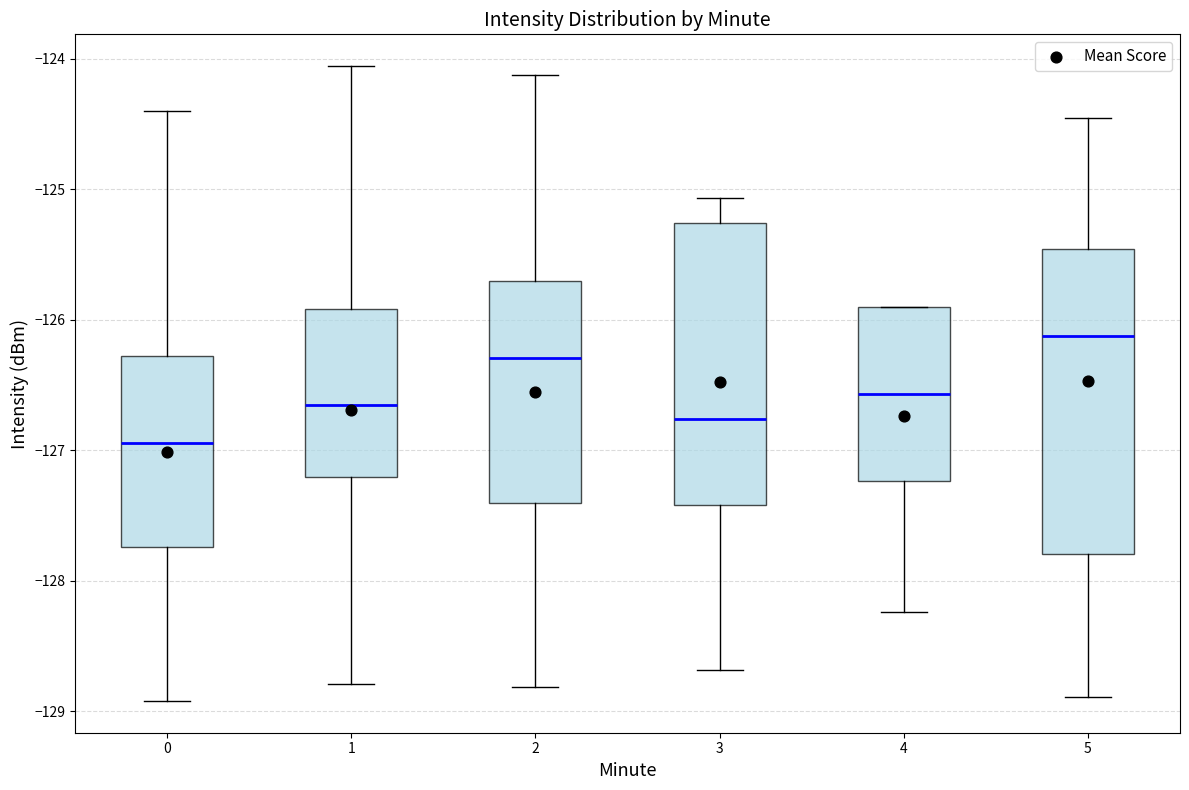

Reading left to right, transcribe this box plot: for each box, give where its median line is, the range the box spans, and where its two whiskers end, as read against the y-axis. The values are not printed on the chart, so give them approximately, as read against the axis.

0: median -126.9, box -127.7 to -126.3, whiskers -128.9 to -124.4
1: median -126.7, box -127.2 to -125.9, whiskers -128.8 to -124.1
2: median -126.3, box -127.4 to -125.7, whiskers -128.8 to -124.1
3: median -126.8, box -127.4 to -125.3, whiskers -128.7 to -125.1
4: median -126.6, box -127.2 to -125.9, whiskers -128.2 to -125.9
5: median -126.1, box -127.8 to -125.5, whiskers -128.9 to -124.5